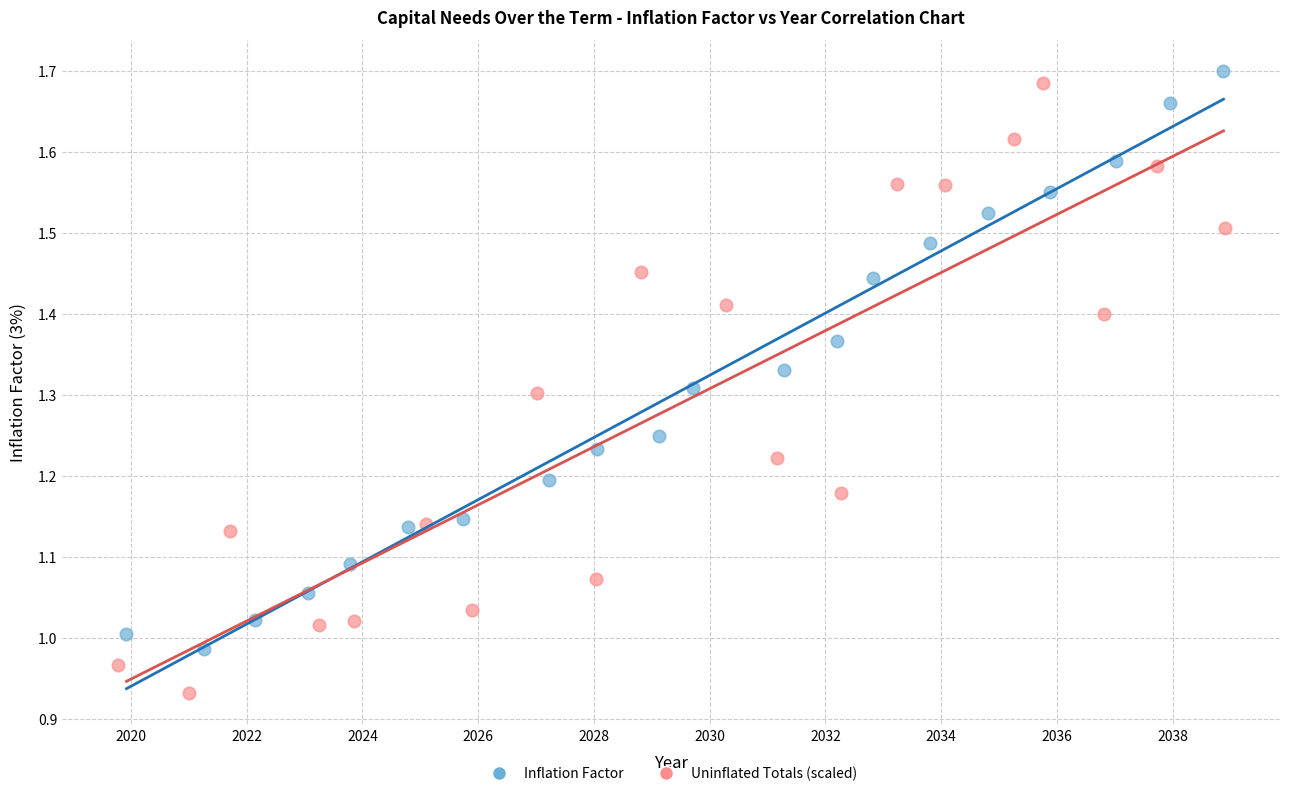

Which series contains the lowest Y value?

Uninflated Totals (scaled)